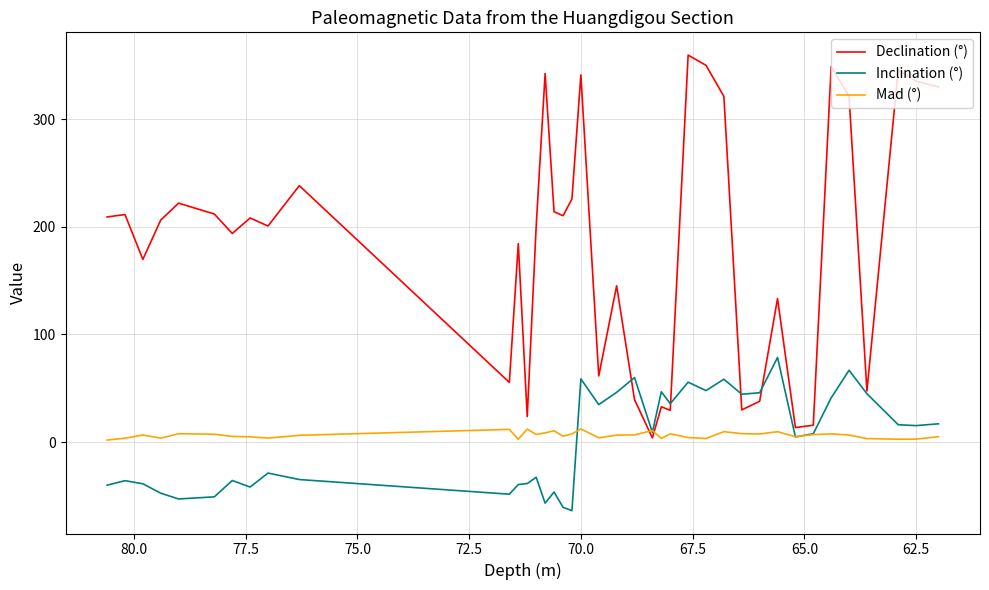

Which series ends up on top after the final intersection of Declination (°) and Inclination (°)?

Declination (°)